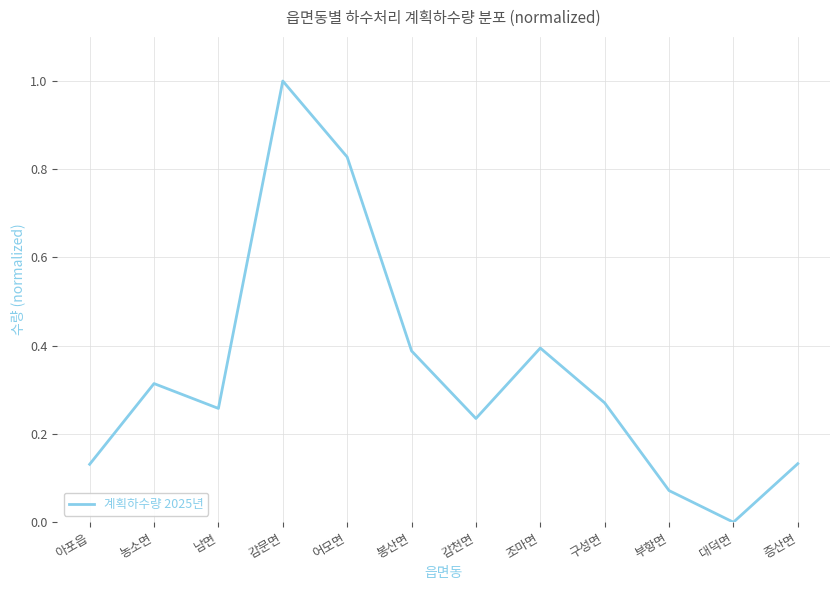

What is the change in value from 감천면 to 조마면?

+0.2